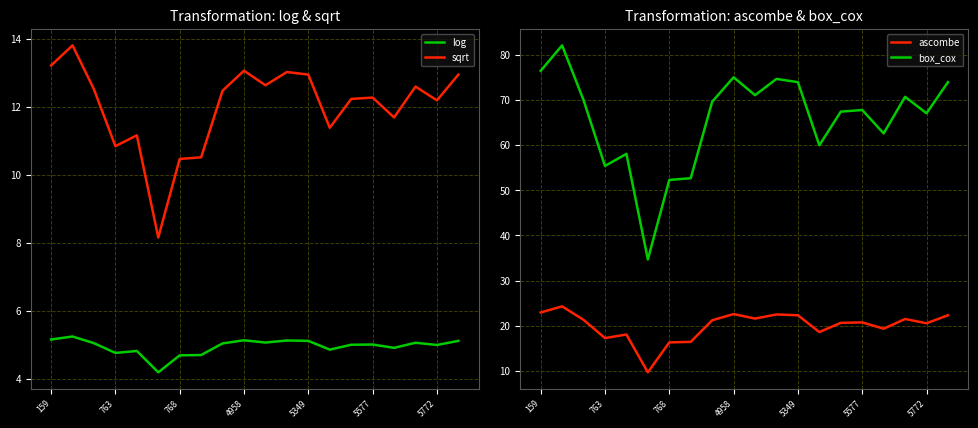

What is the maximum value for sqrt?

13.8